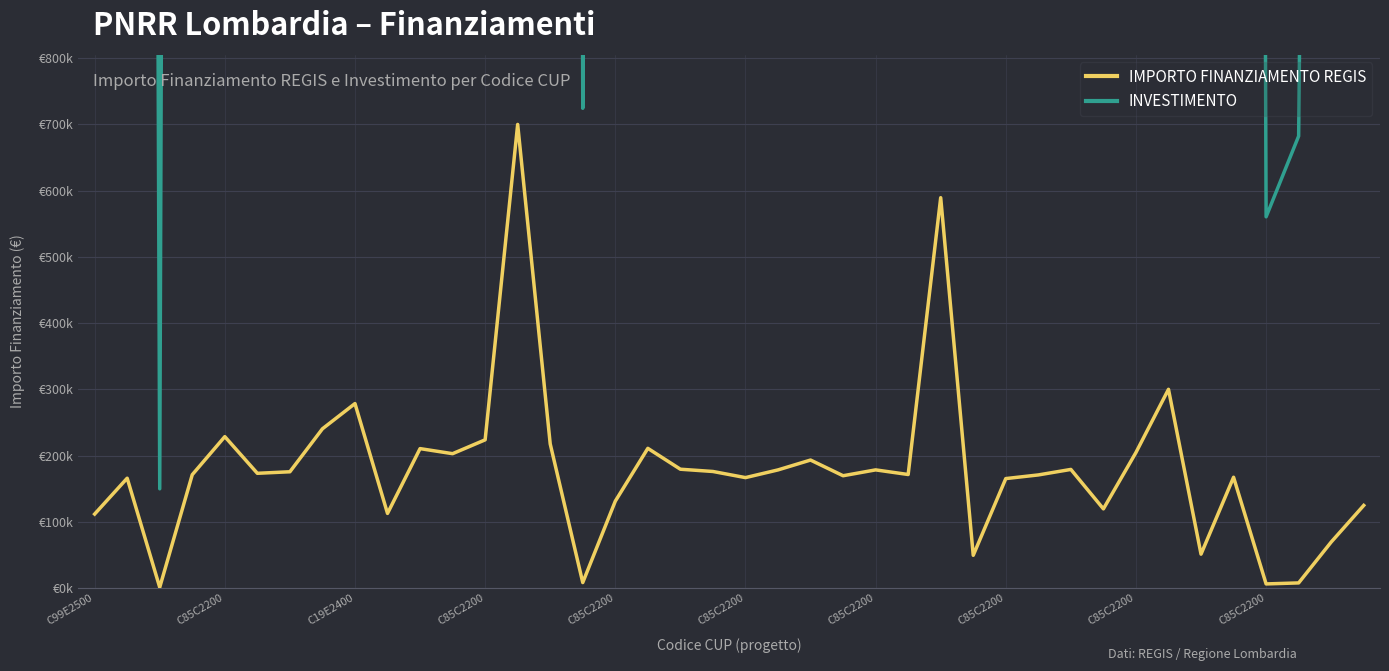

Is it true that INVESTIMENTO equals 19285678.0 at C85C2200?

True